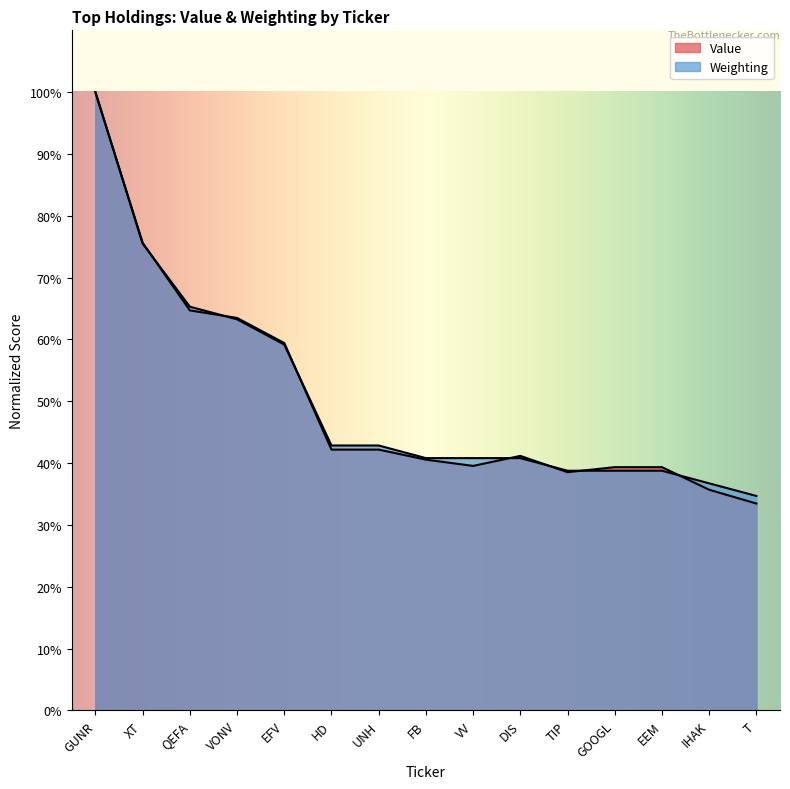

What is the label of the 4th point from the right?

GOOGL